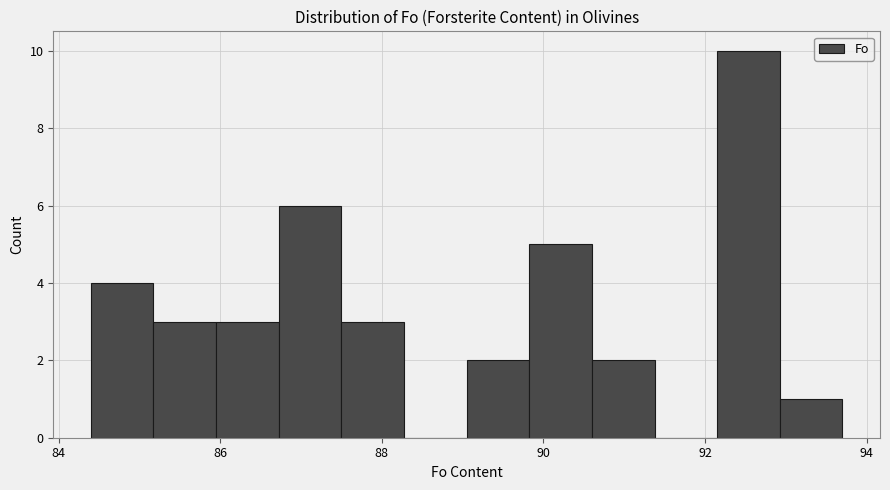

Read against the x-axis, roughly where is the centre of the tallest bar?

92.6